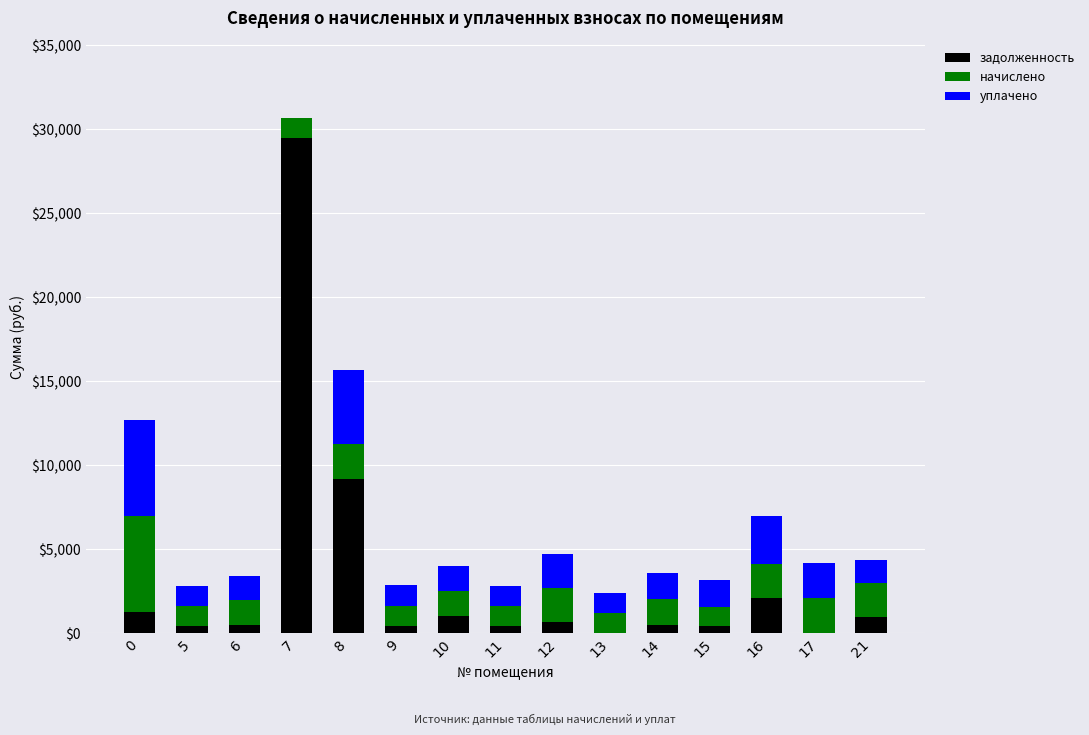

Does the chart contain stacked bars?

Yes